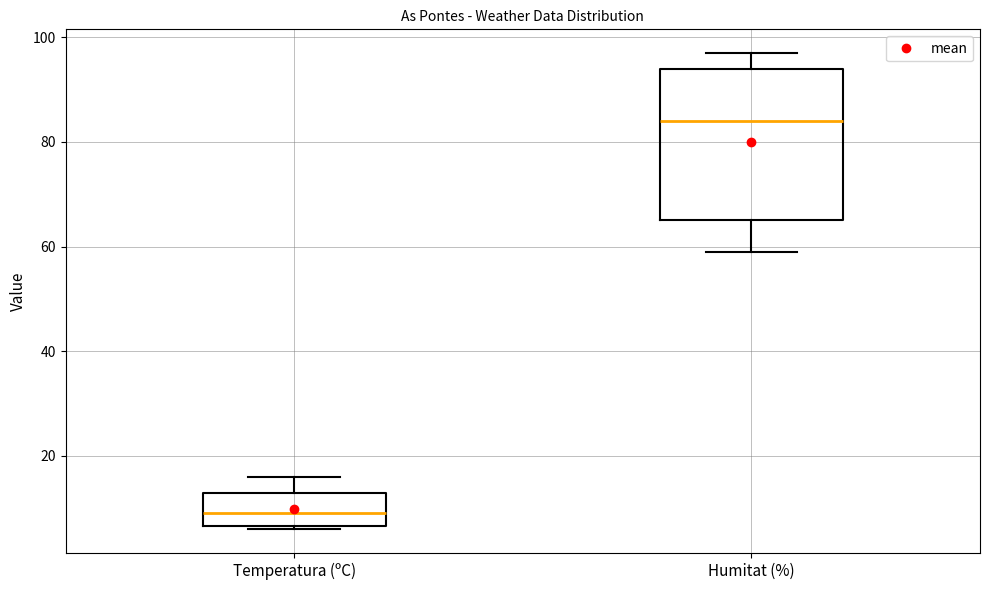

Which box is the tallest, from its lower edge to its upper edge?

Humitat (%)